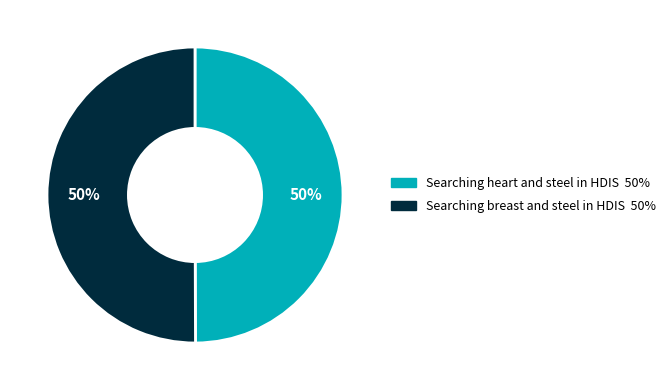

Approximately how many times larger is the value at Searching breast and steel in HDIS compared to Searching heart and steel in HDIS?

1.0